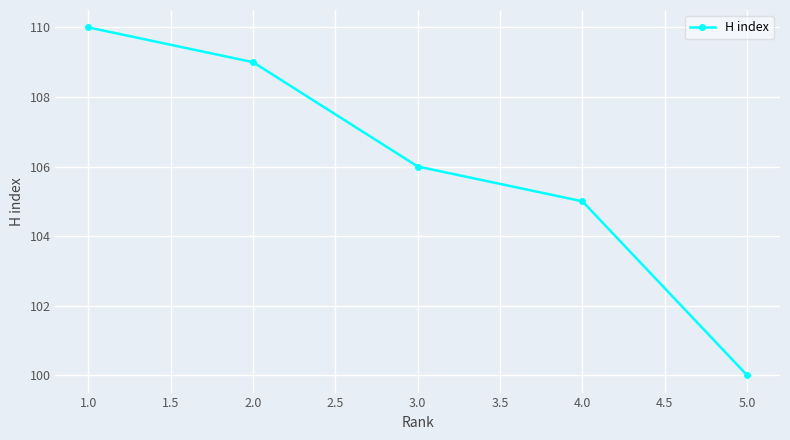

How many lines are shown in the chart?

1